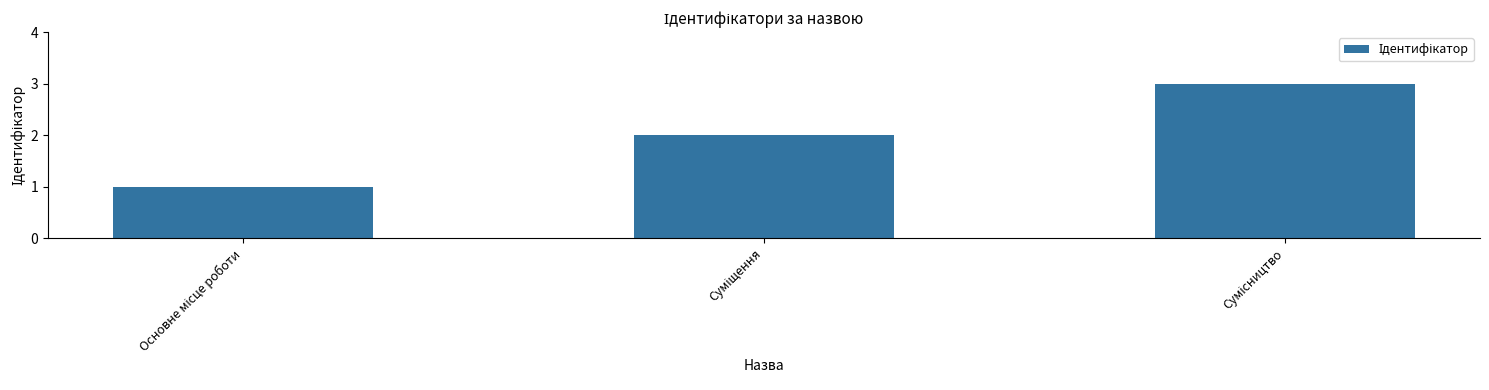

What is the greatest value displayed?

3